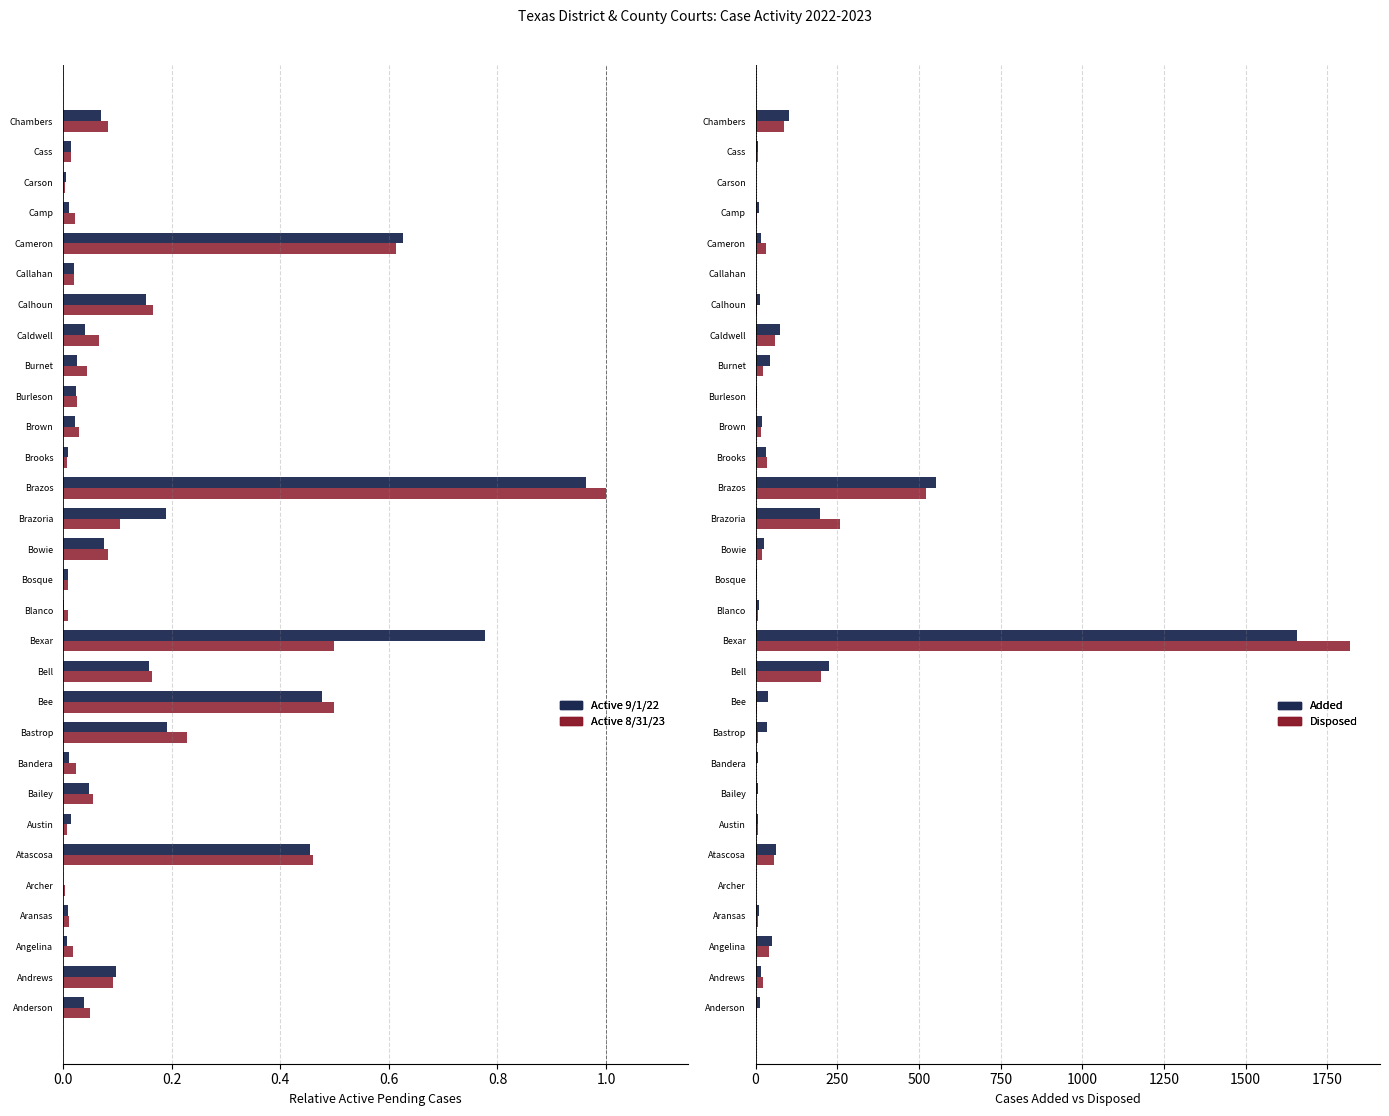

The value of Disposed at Chambers is 29.0. True or false?

False